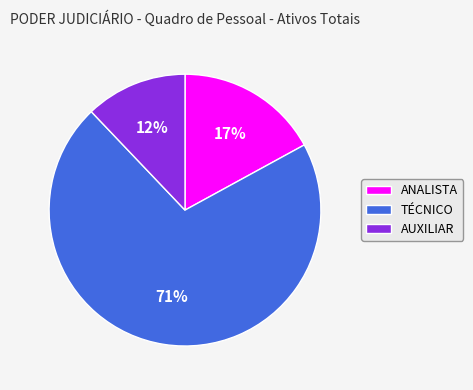

What percentage is the ANALISTA slice, to the nearest percent?

17%